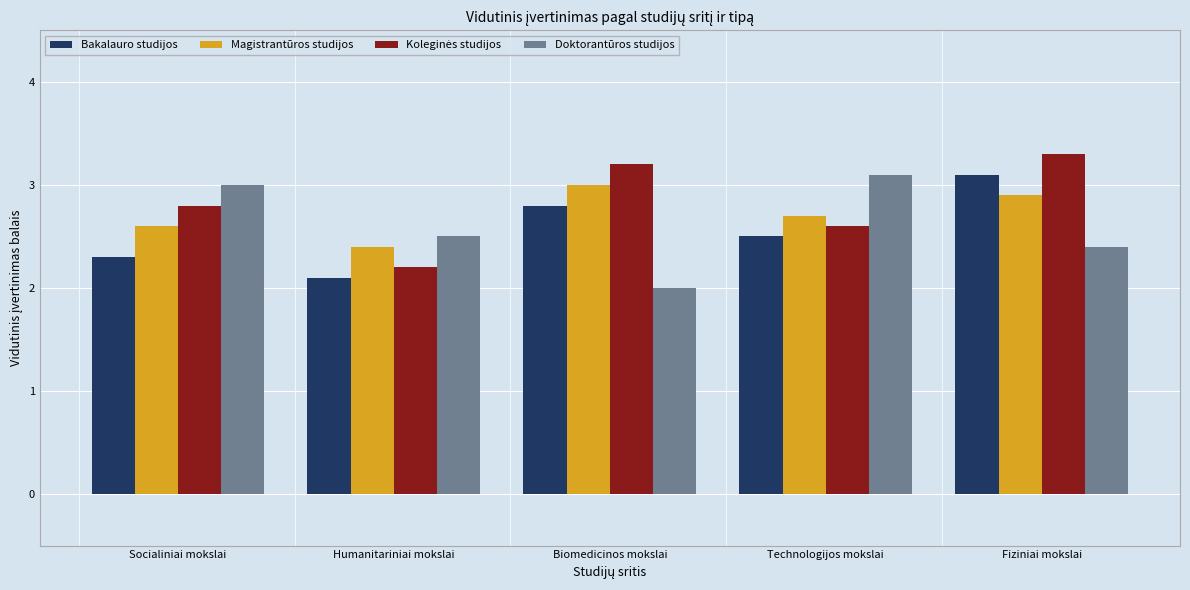

List the labels in order of Bakalauro studijos value, smallest first.

Humanitariniai mokslai, Socialiniai mokslai, Technologijos mokslai, Biomedicinos mokslai, Fiziniai mokslai